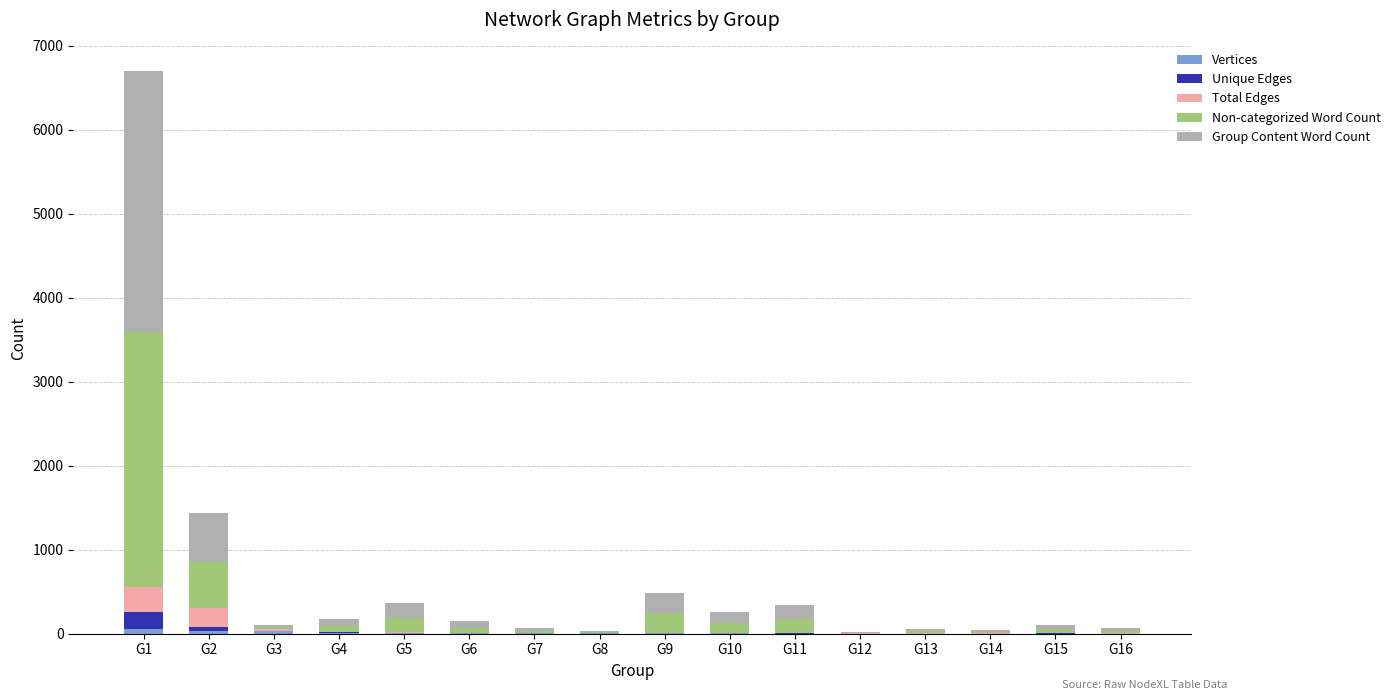

At which category is the sum across all series the highest?

G1